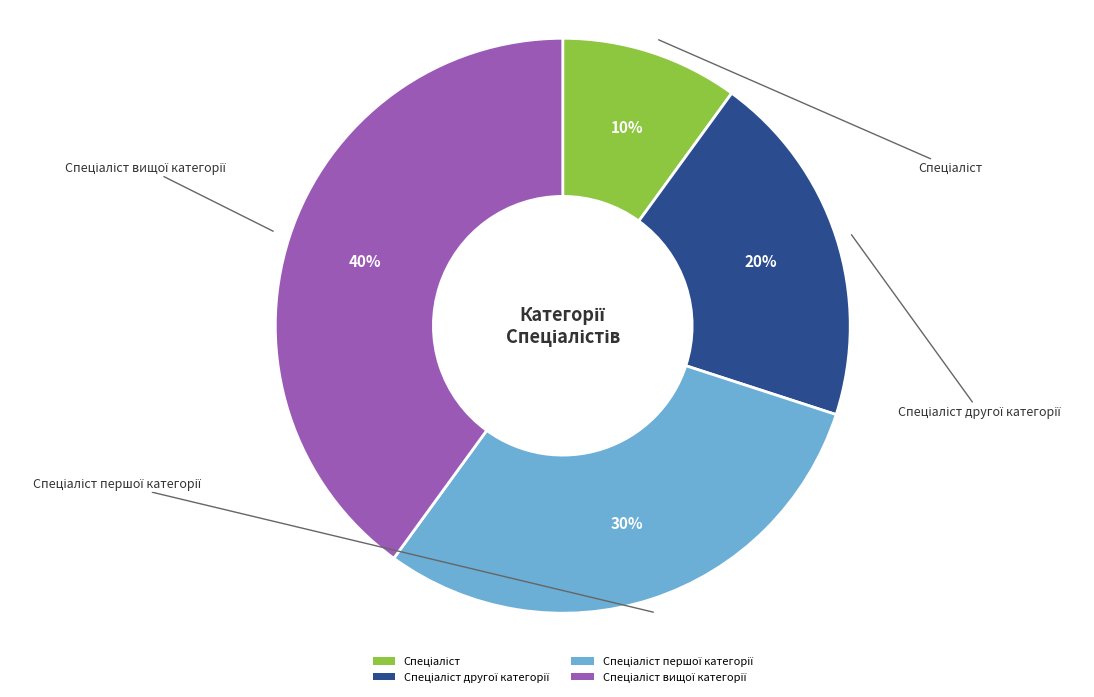

Is there a majority slice in this chart?

No